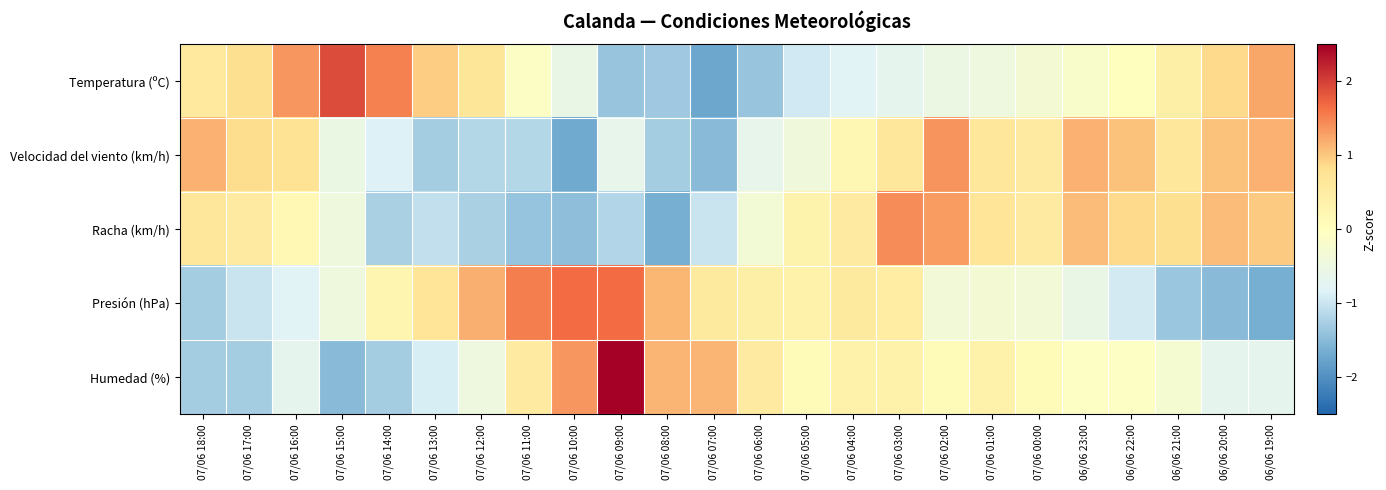

Rank the series by their maximum value, from lowest to highest.

Velocidad del viento (km/h), Racha (km/h), Presión (hPa), Temperatura (ºC), Humedad (%)